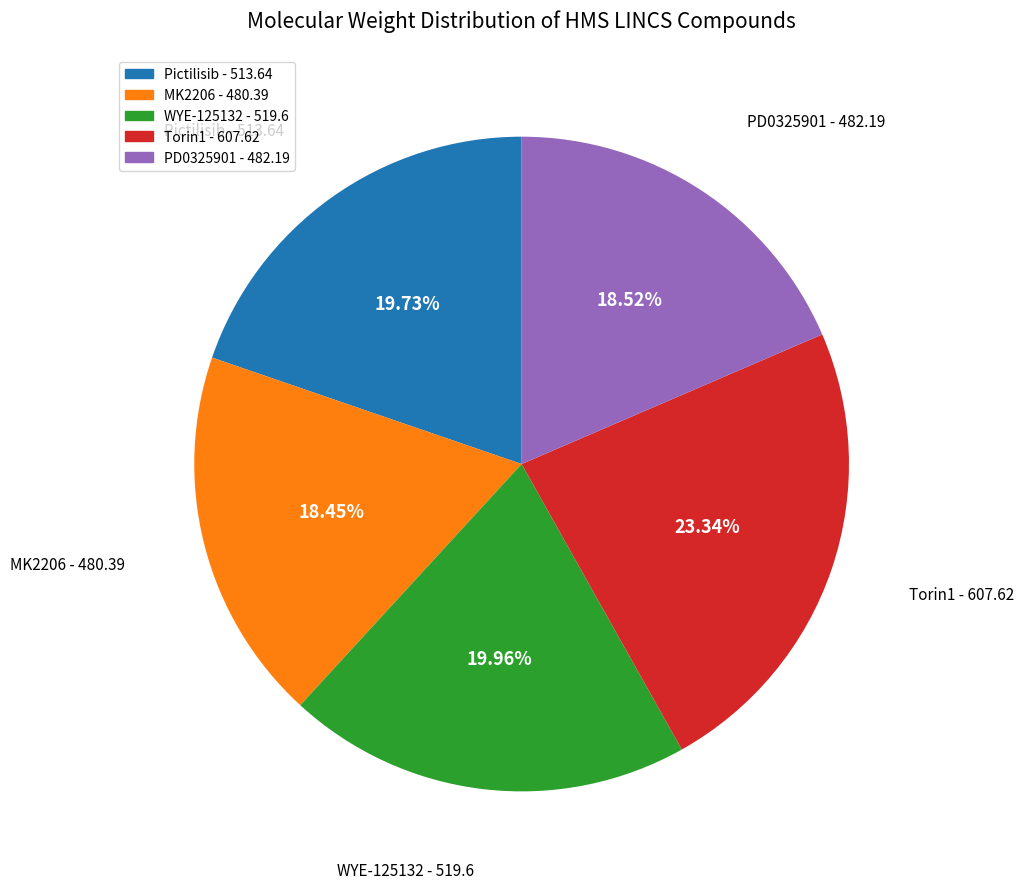

Do MK2206 and PD0325901 together represent more than half of the pie?

No